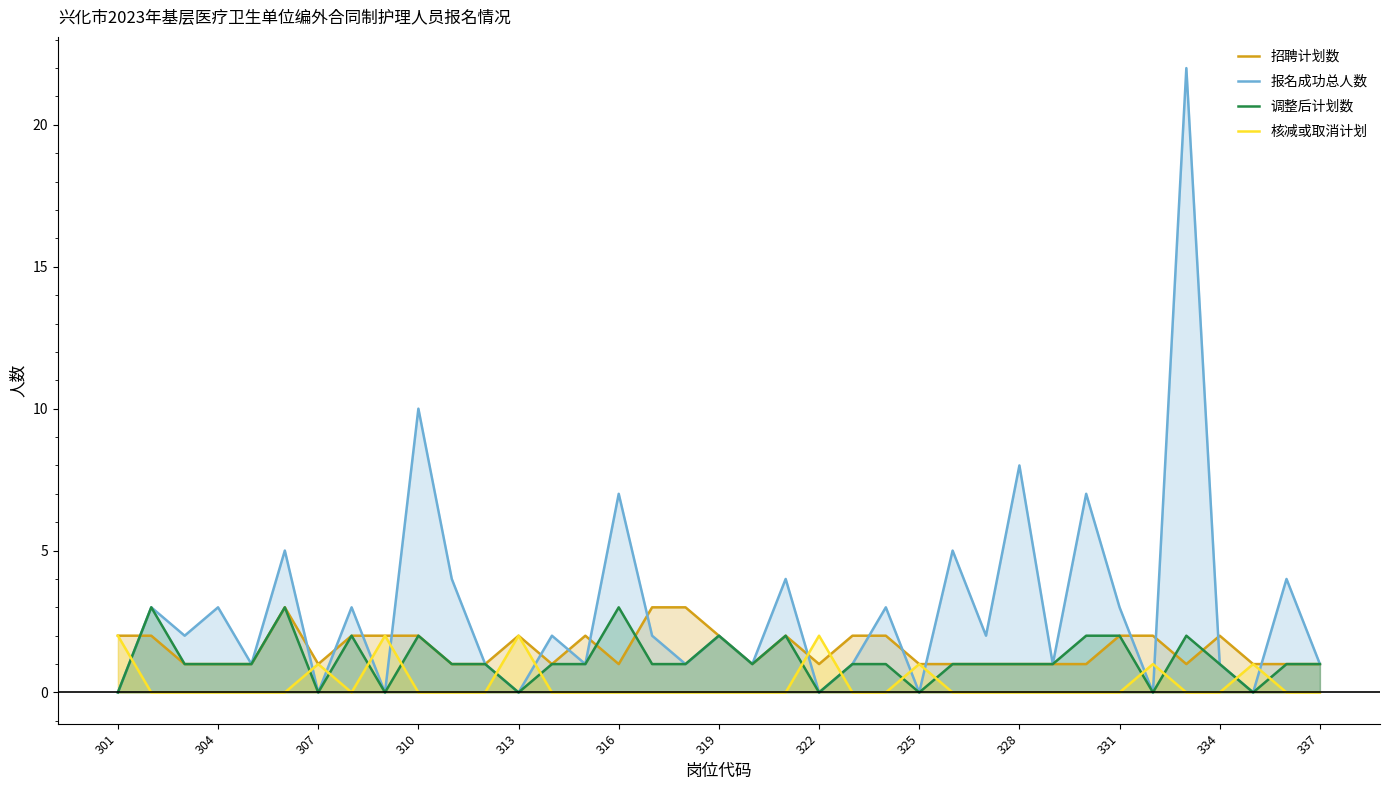

How many values in the 报名成功总人数 series are below 2?

17